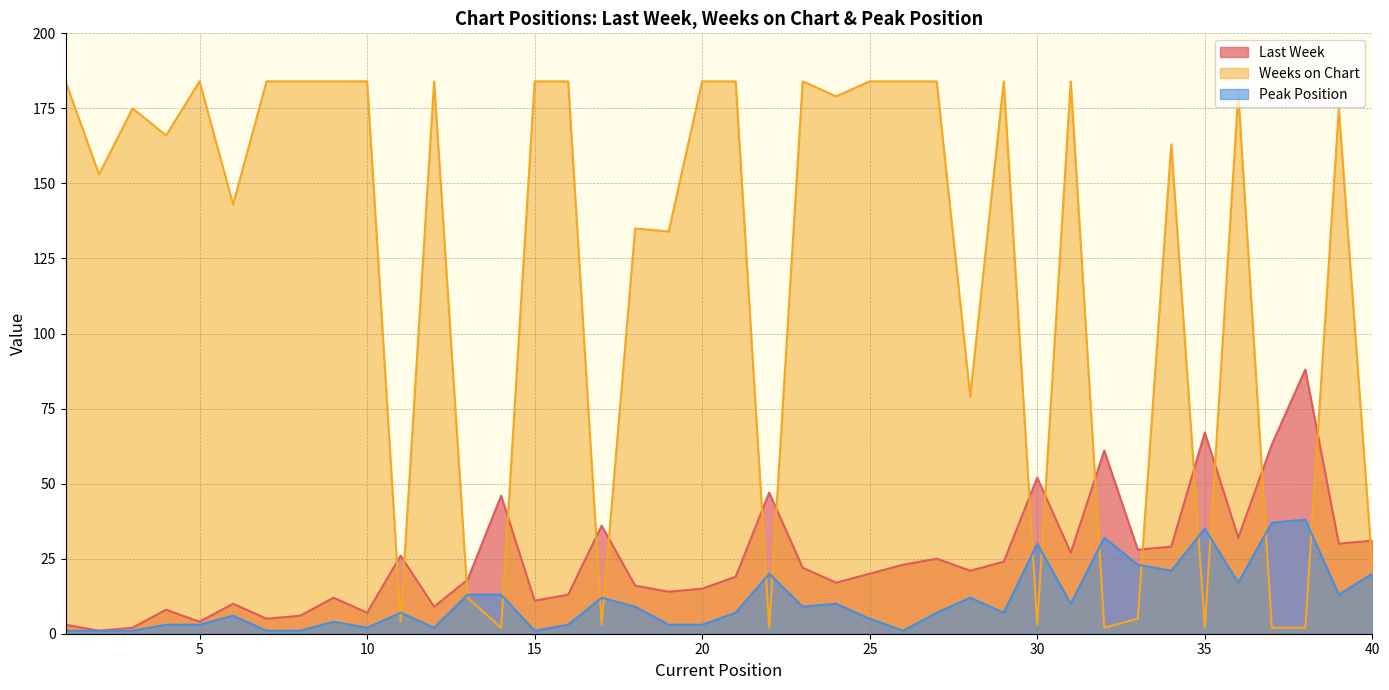

What is the minimum value for Weeks on Chart?

2